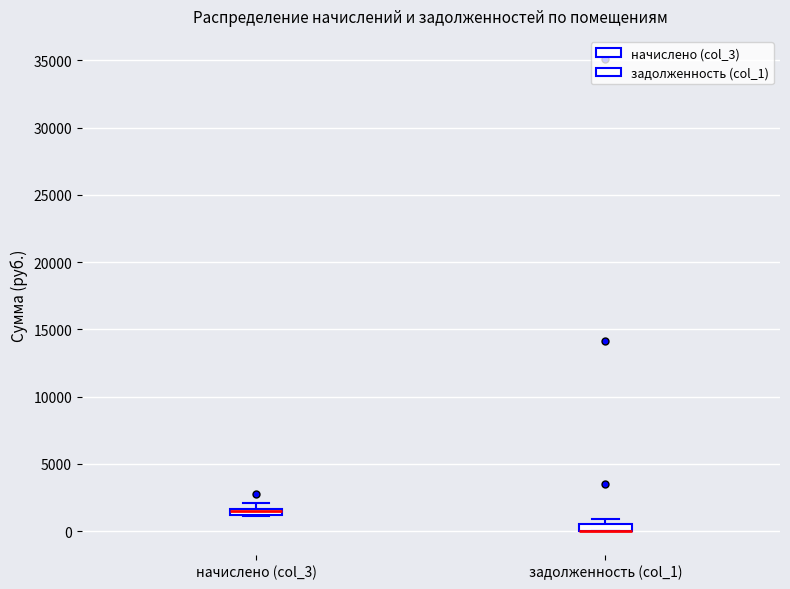

Where is the upper edge of the box for начислено (col_3) on the y-axis? The values are not printed on the chart, so give them approximately, as read against the axis.

1500